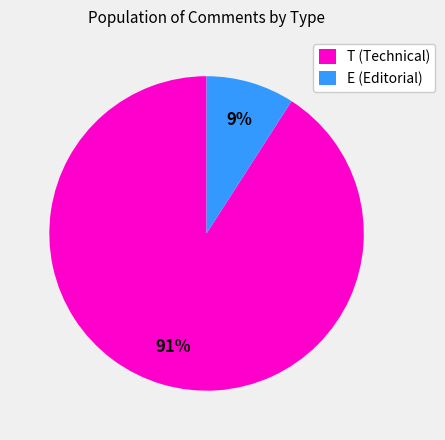

Which has a higher value, E (Editorial) or T (Technical)?

T (Technical)